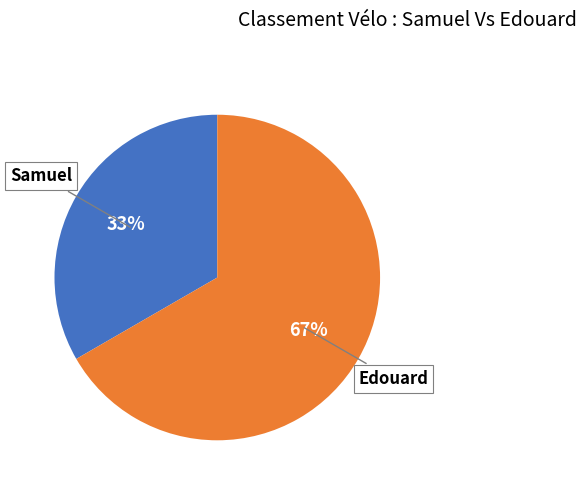

To the nearest percent, what is the combined percentage of Edouard and Samuel?

100%